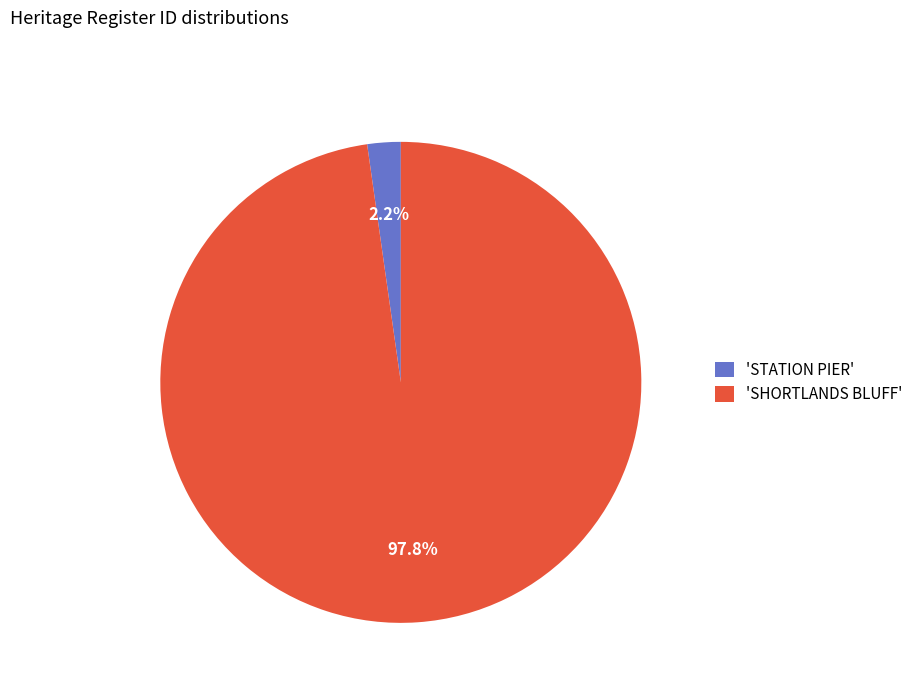

Which slice represents more than half of the pie?

'SHORTLANDS BLUFF'